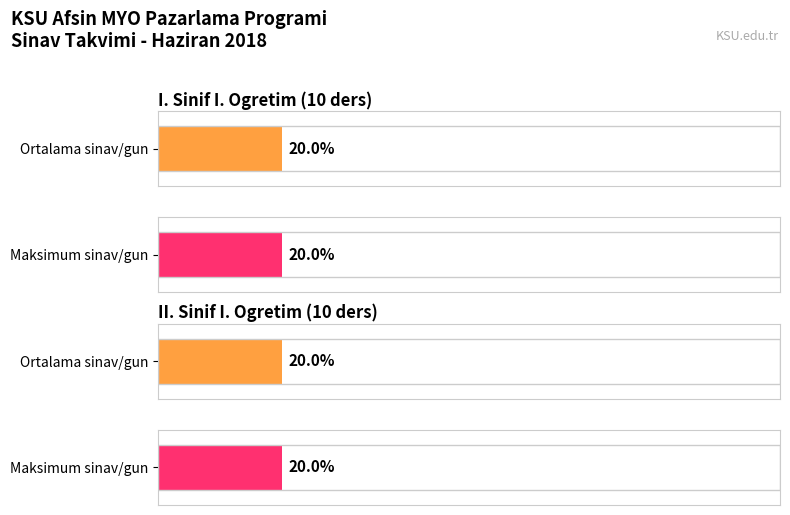

At how many categories does at least one series exceed 6?

4